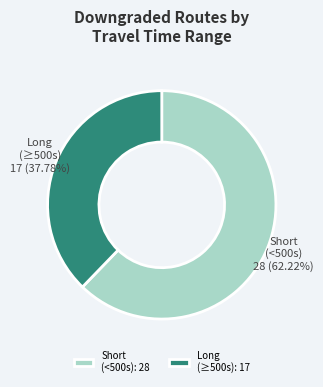

Is there any slice that represents more than half of the pie?

Yes